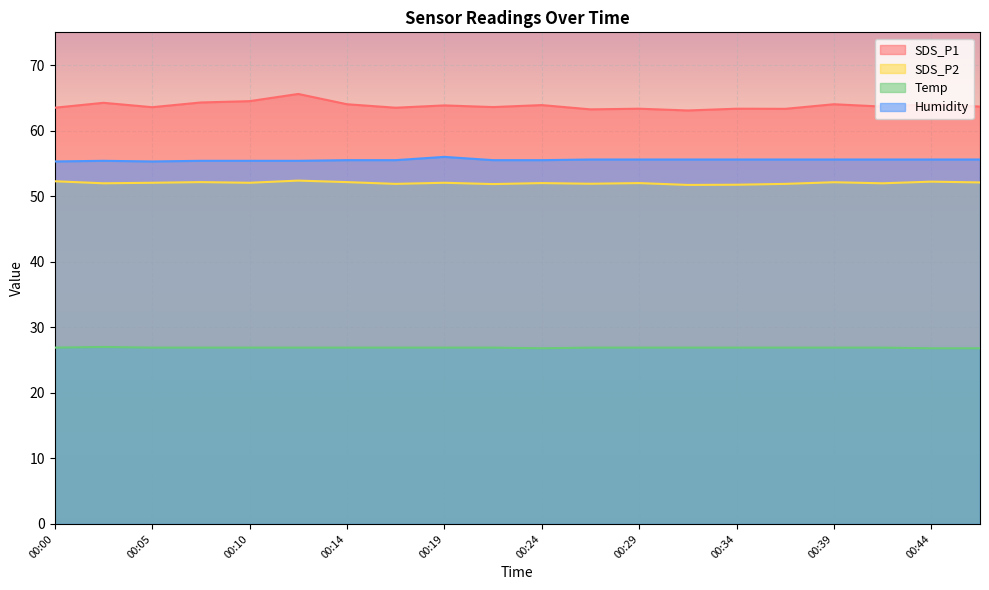

In SDS_P2, how many points are higher than both neighbors (excluding endpoints)?

7